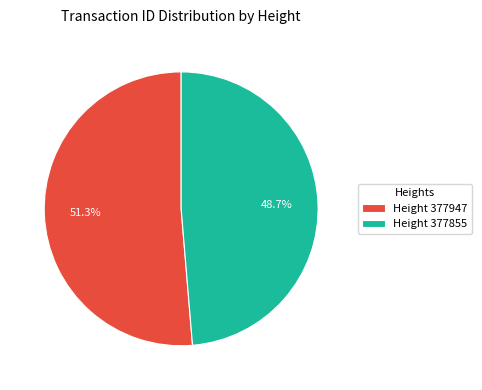

Rank the categories by value from highest to lowest.

Height 377947, Height 377855